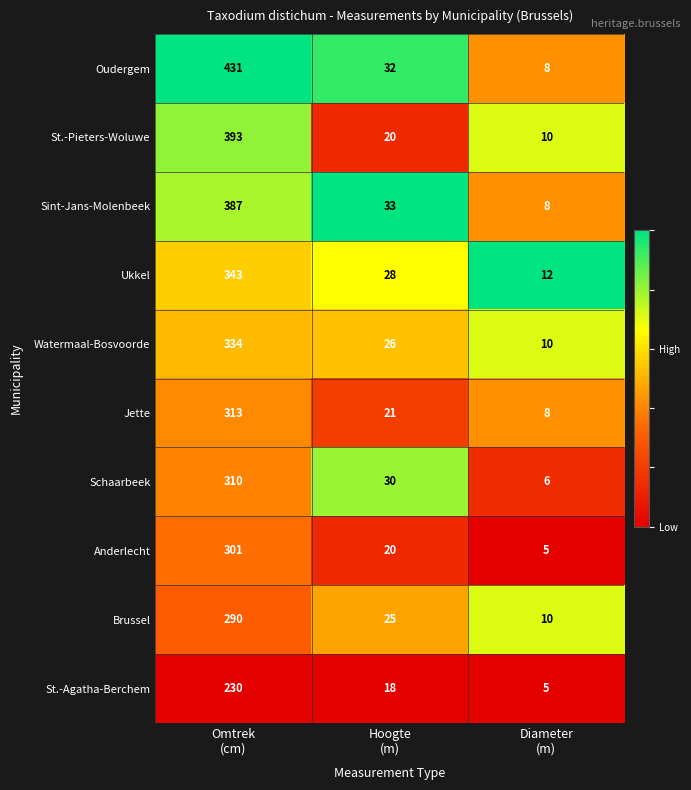

Reading right to left, extract all data points from this chart.

Oudergem: 8	32	431
St.-Pieters-Woluwe: 10	20	393
Sint-Jans-Molenbeek: 8	33	387
Ukkel: 12	28	343
Watermaal-Bosvoorde: 10	26	334
Jette: 8	21	313
Schaarbeek: 6	30	310
Anderlecht: 5	20	301
Brussel: 10	25	290
St.-Agatha-Berchem: 5	18	230